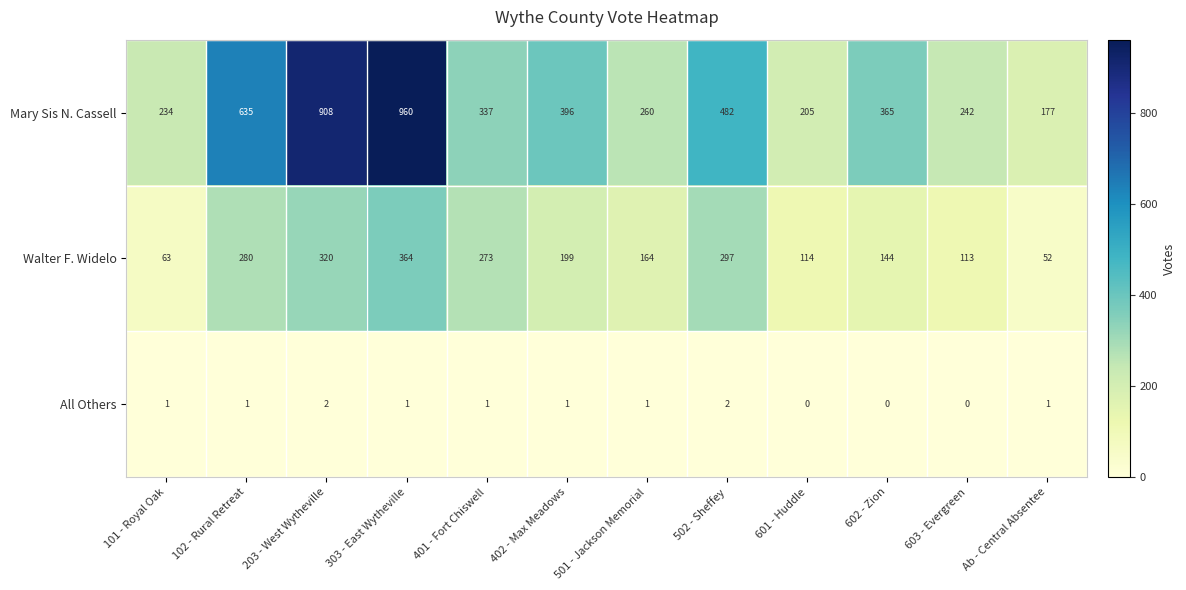

Which series has the largest total across all categories?

Mary Sis N. Cassell